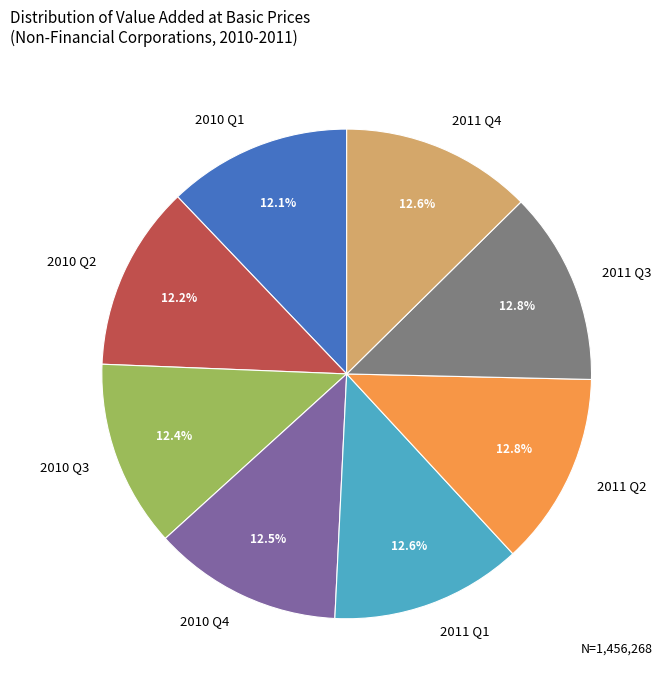

How many segments does this pie chart have?

8